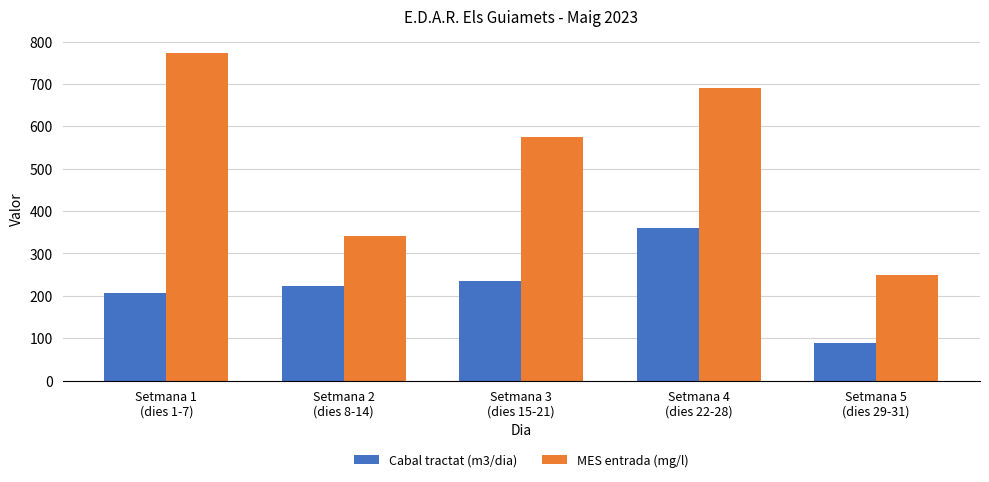

What is the maximum value for Cabal tractat (m3/dia)?

361